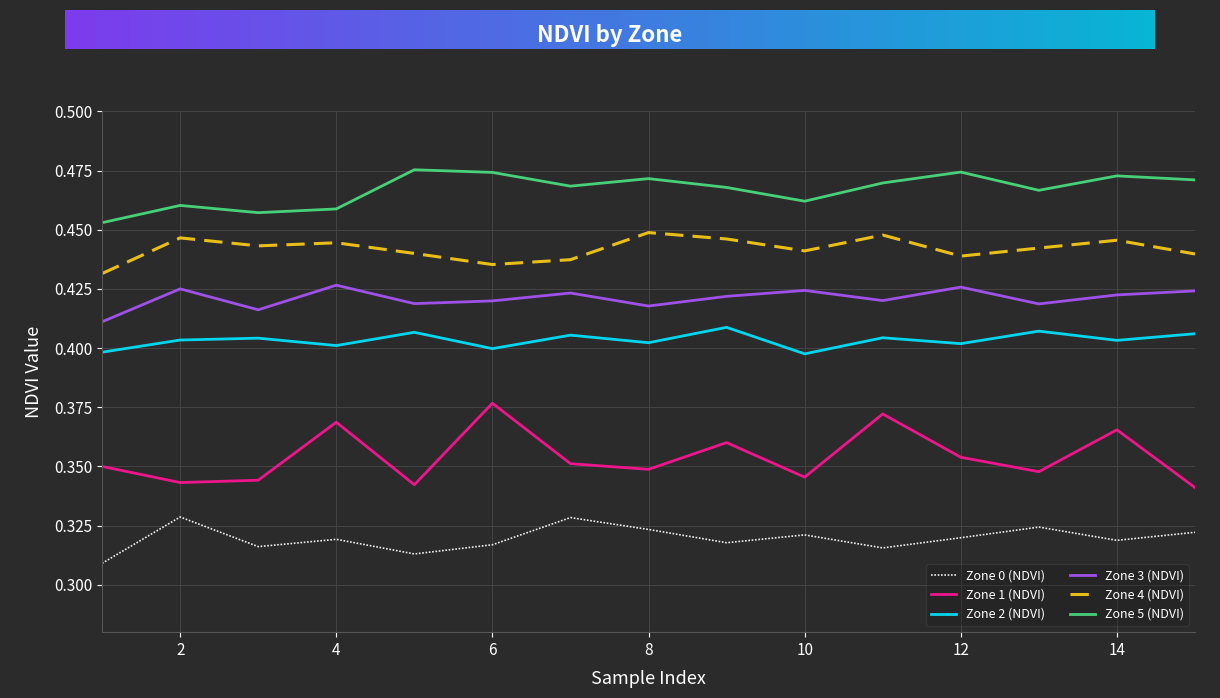

Which series has the widest spread of values?

Zone 1 (NDVI)